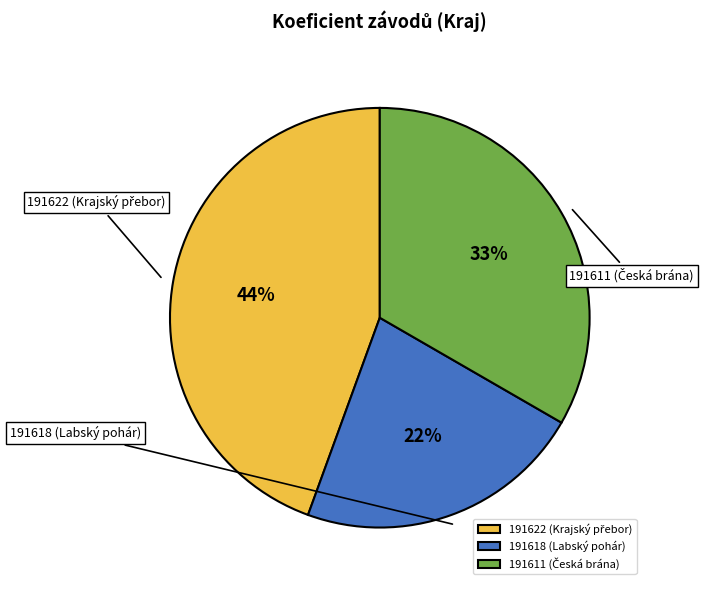

To the nearest percent, what is the difference between the largest and smallest slice percentages?

22%